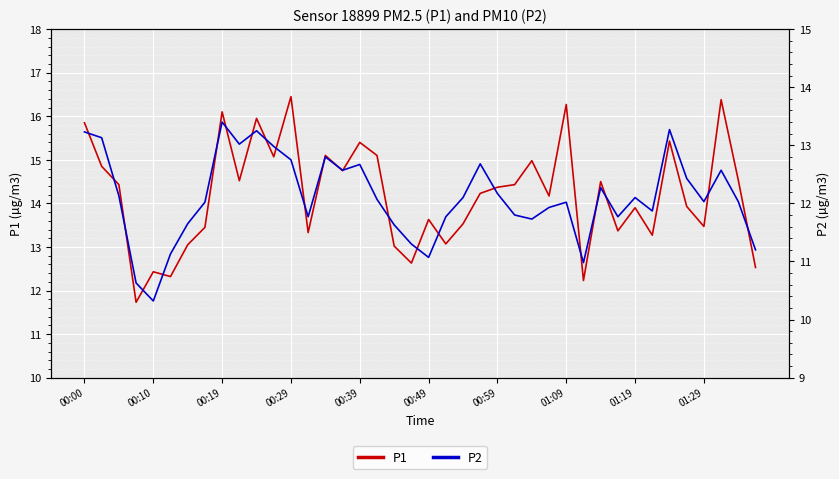

The P1 series shows 14.4 at 00:59. True or false?

True